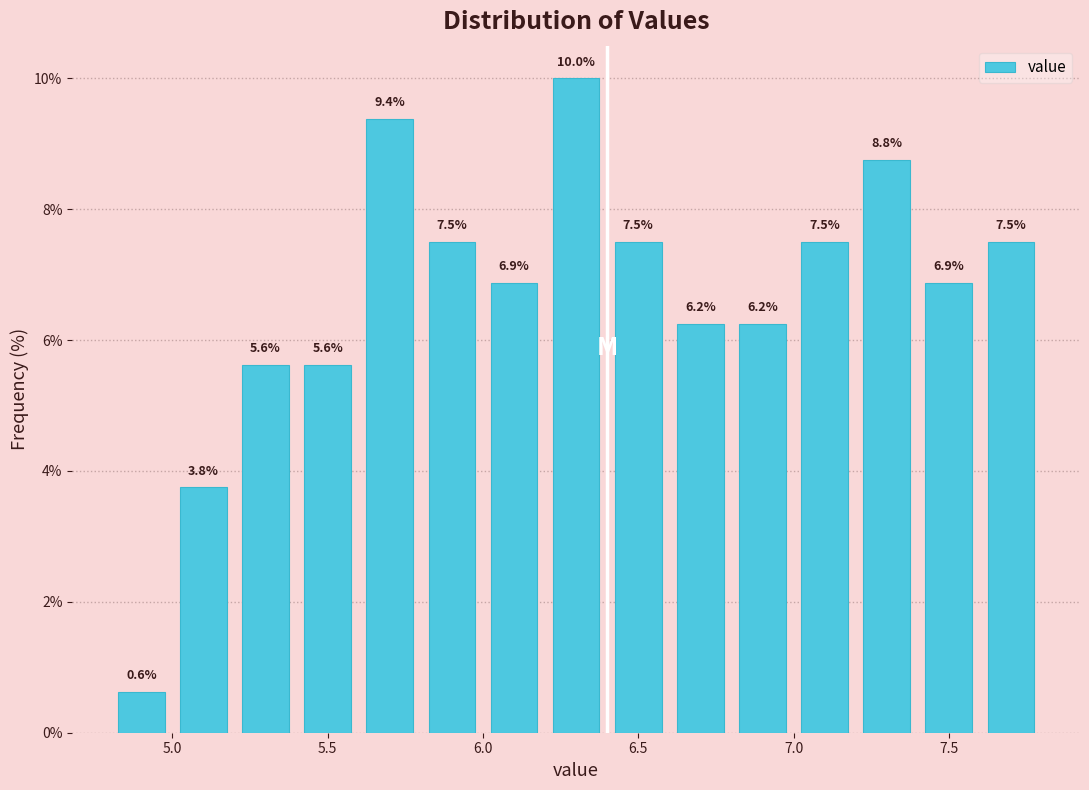

What is the height of the bar covering 5.4 to 5.6 on the x-axis?

5.6